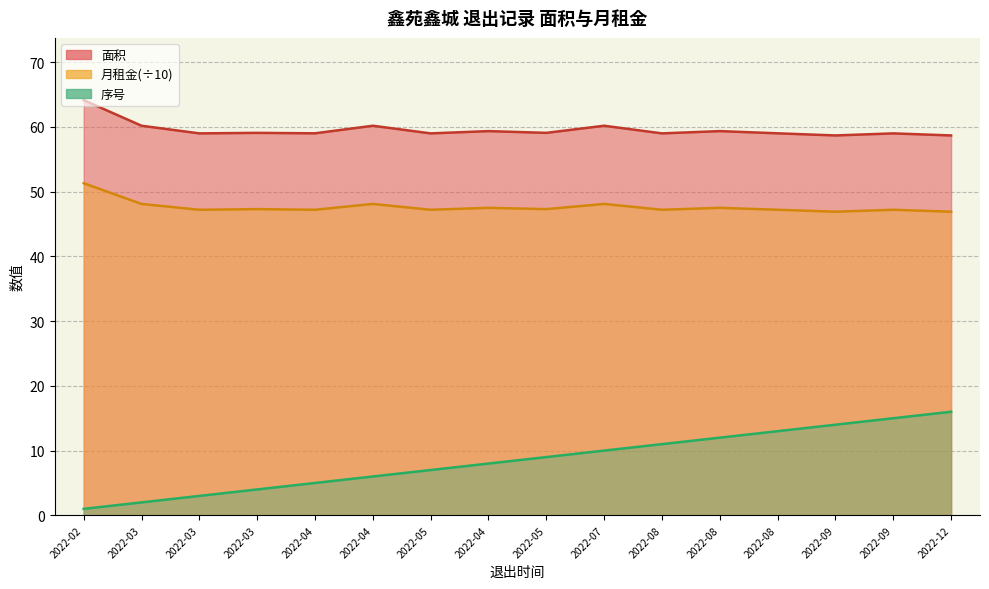

Read the 序号 value at 2022-07.

10.0